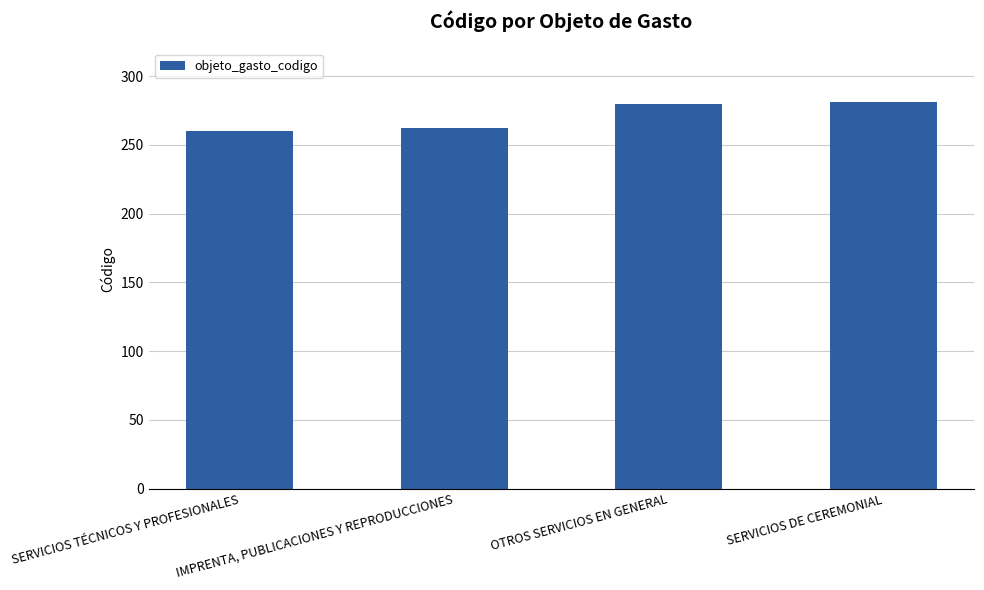

Between OTROS SERVICIOS EN GENERAL and IMPRENTA, PUBLICACIONES Y REPRODUCCIONES, which is larger?

OTROS SERVICIOS EN GENERAL